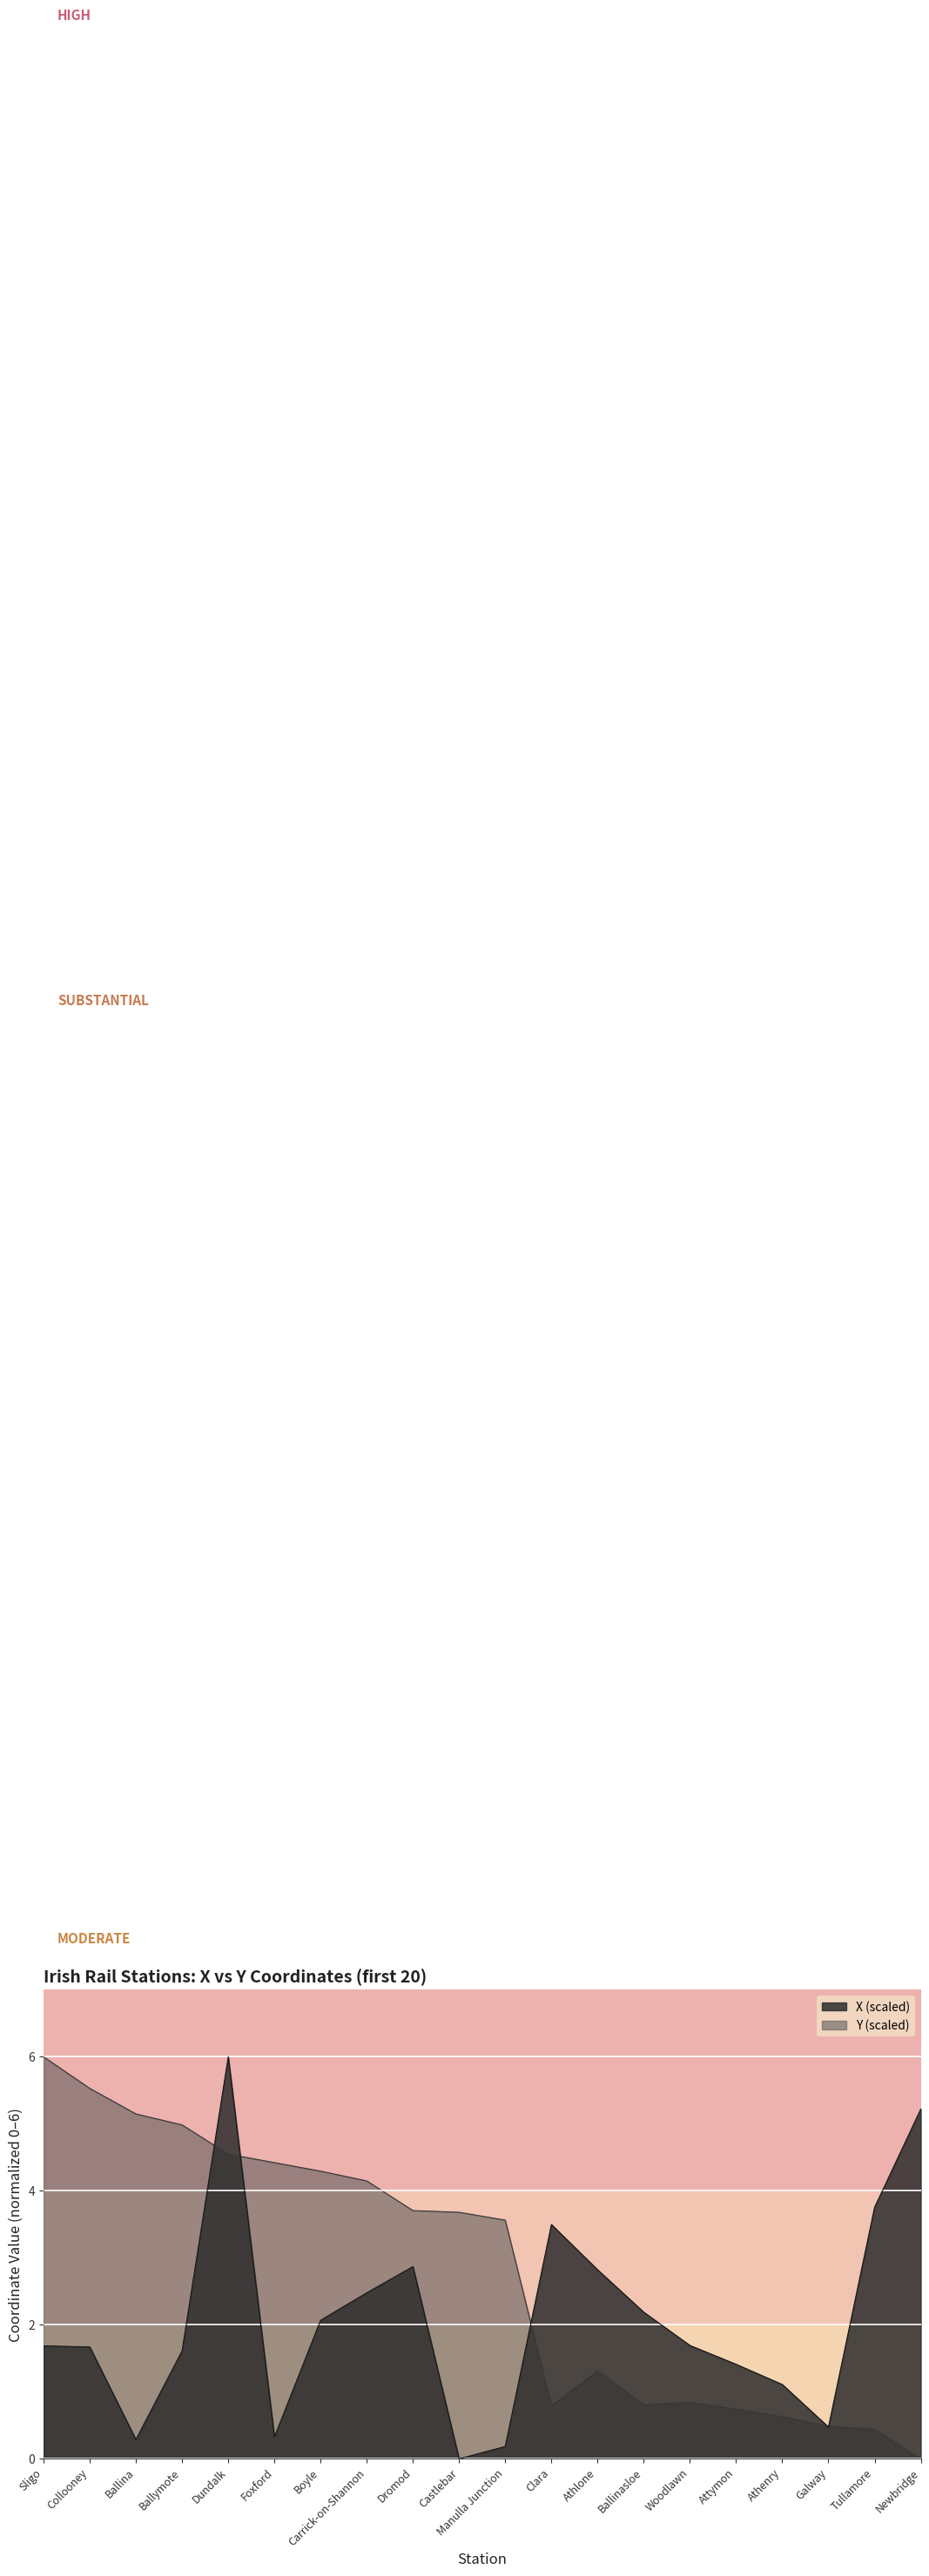

How many lines are shown in the chart?

2